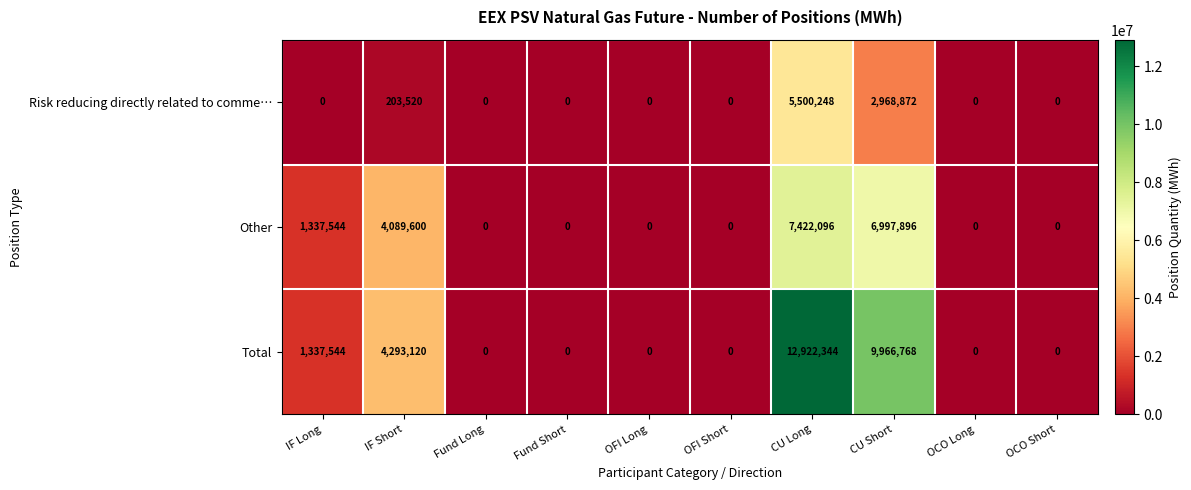

The Total series shows 0 at OFI Short. True or false?

True